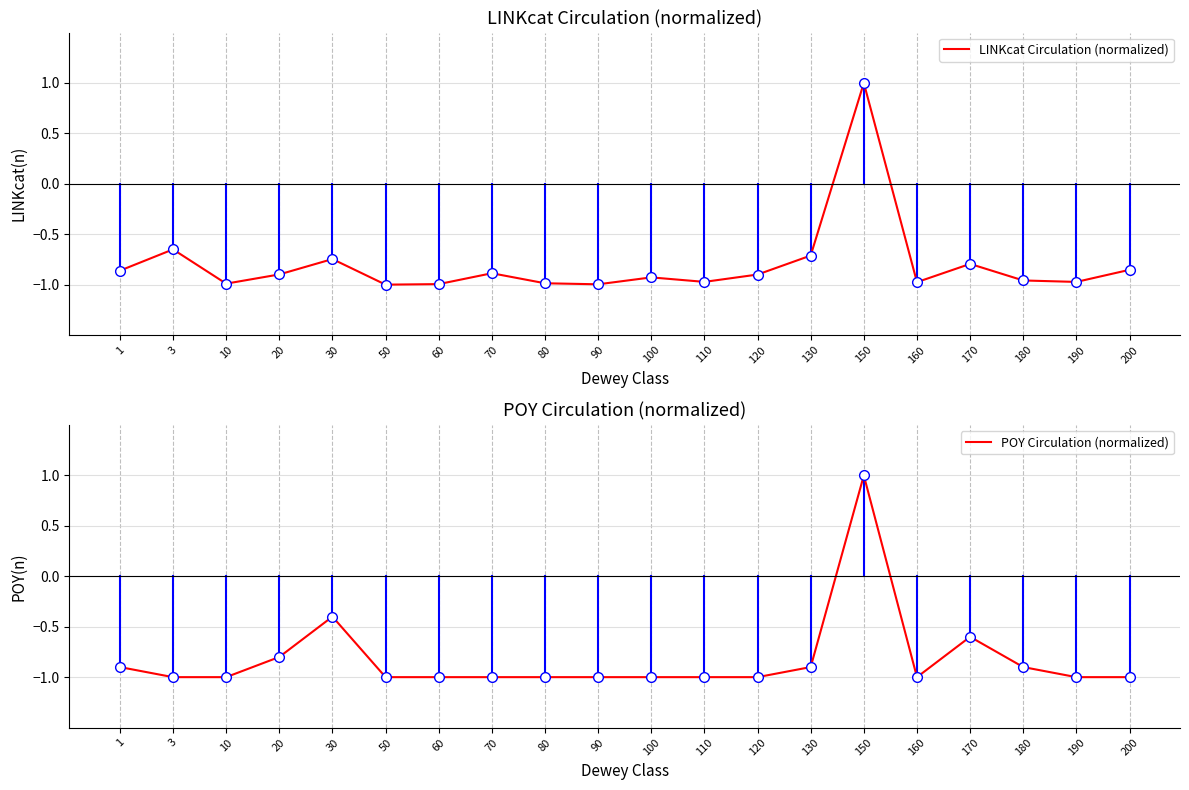

Where is the first local minimum for LINKcat Circulation (normalized)?

10